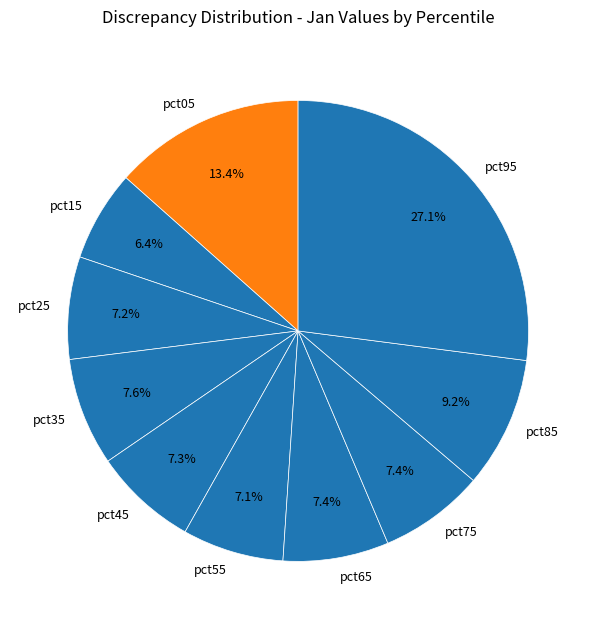

Count the number of slices in the pie.

10